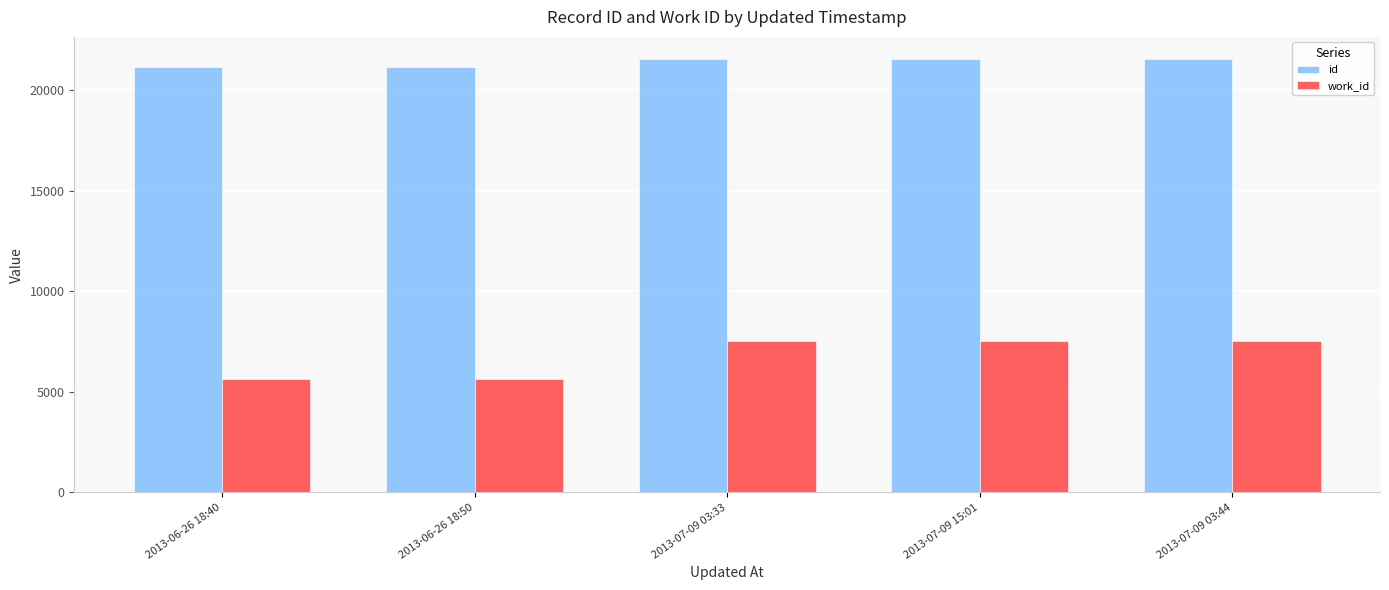

List the series in order of their overall mean, highest first.

id, work_id